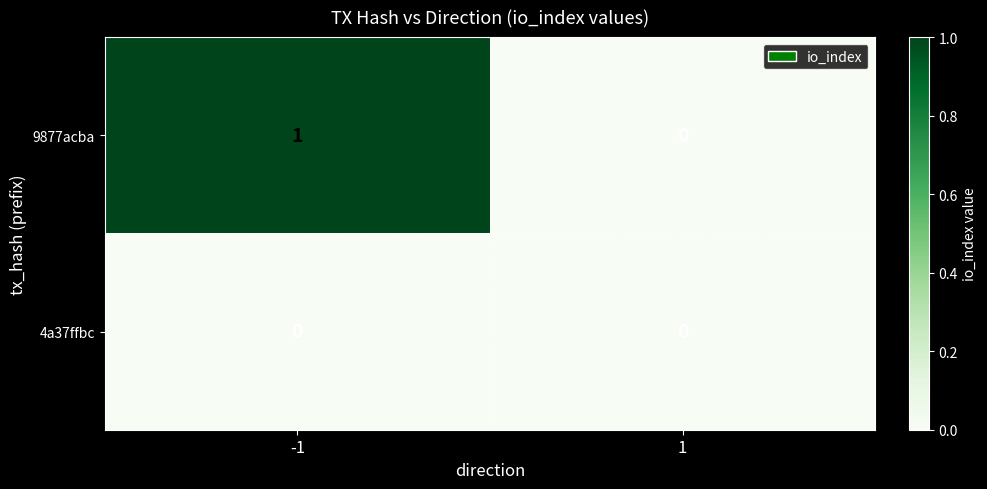

Which series has the largest total across all categories?

9877acba